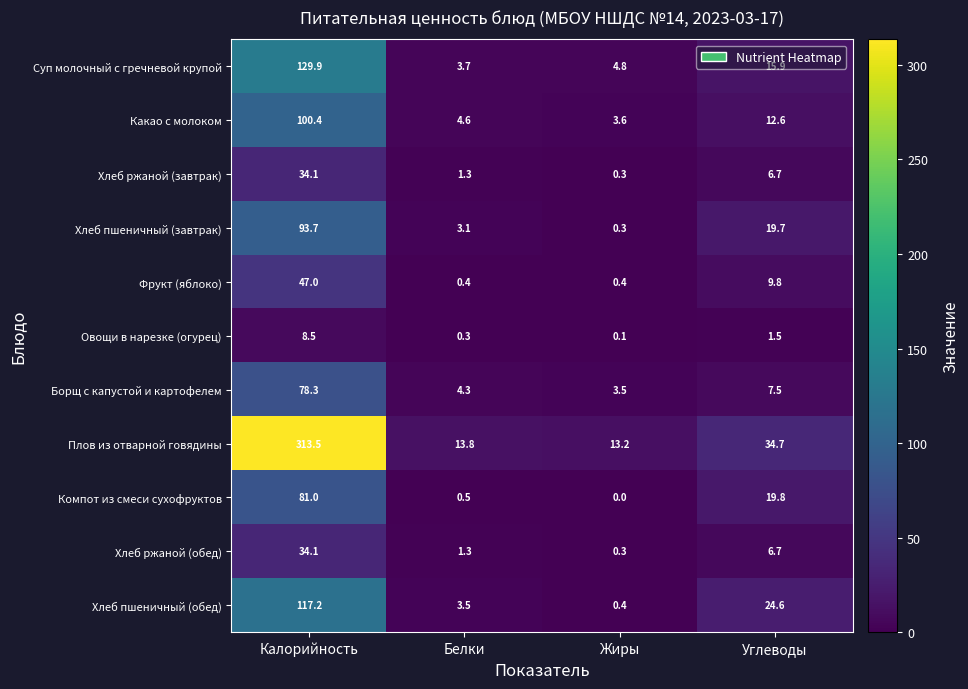

What is the difference between the second highest and minimum values in the Компот из смеси сухофруктов series?

19.8